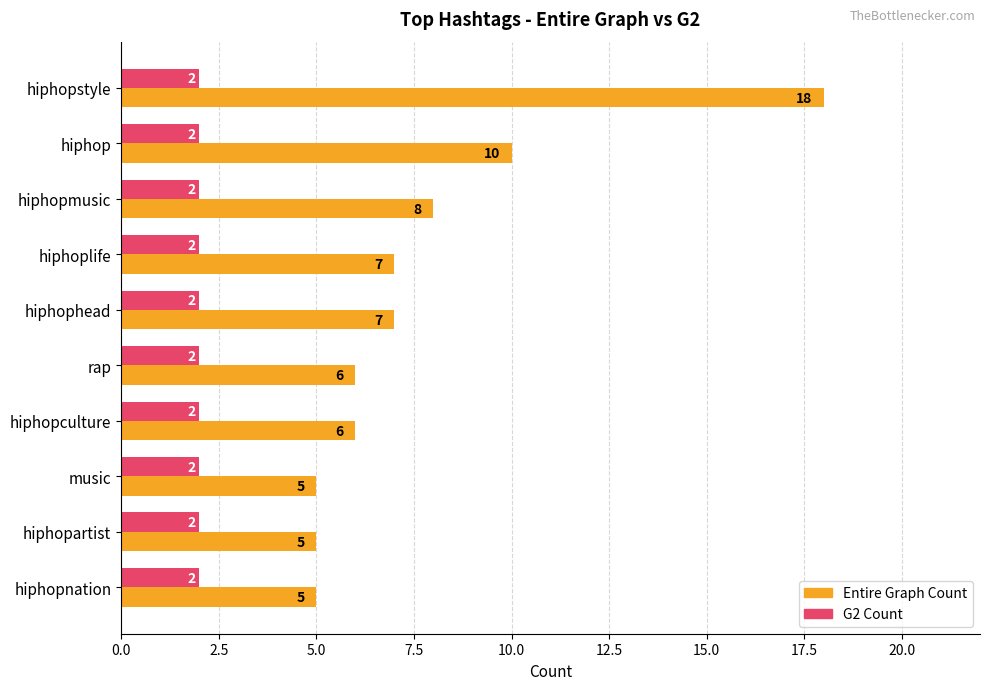

List the series in order of their peak value, highest first.

Entire Graph Count, G2 Count